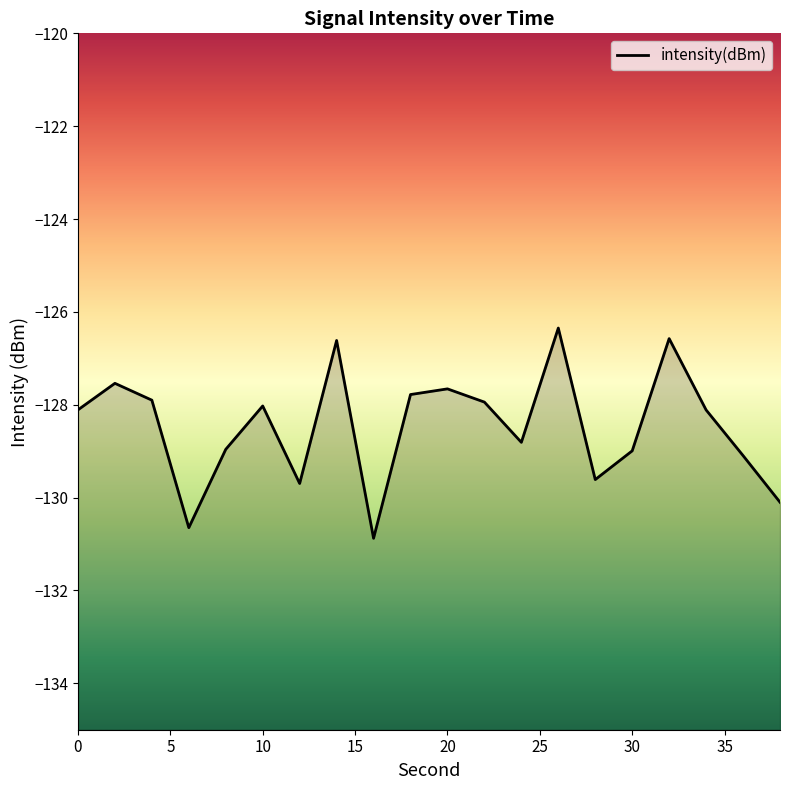

Which has a higher value, 20 or 10?

20